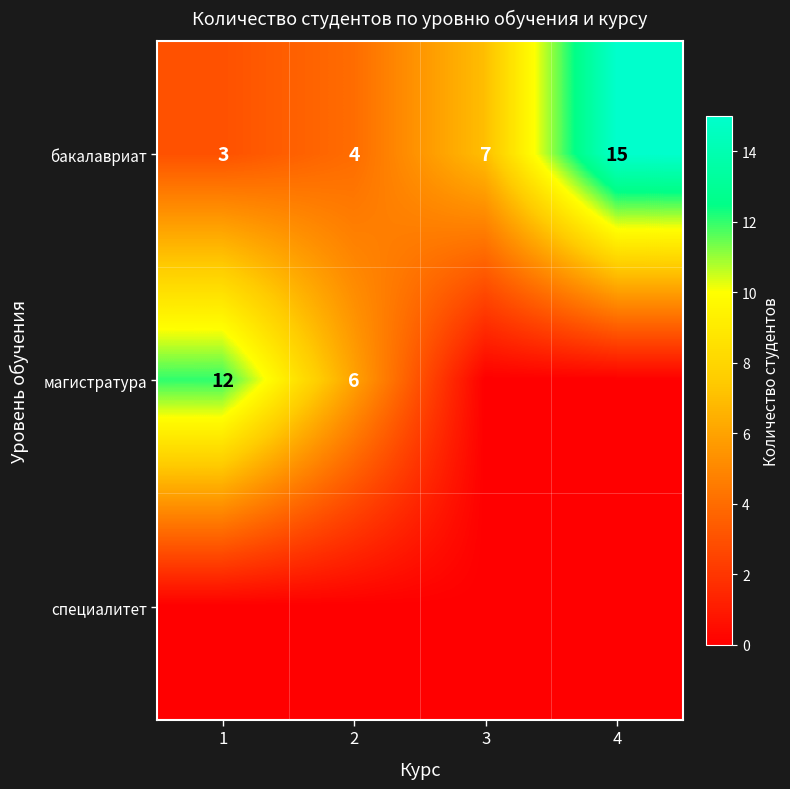

Which label corresponds to the largest value in the chart?

4